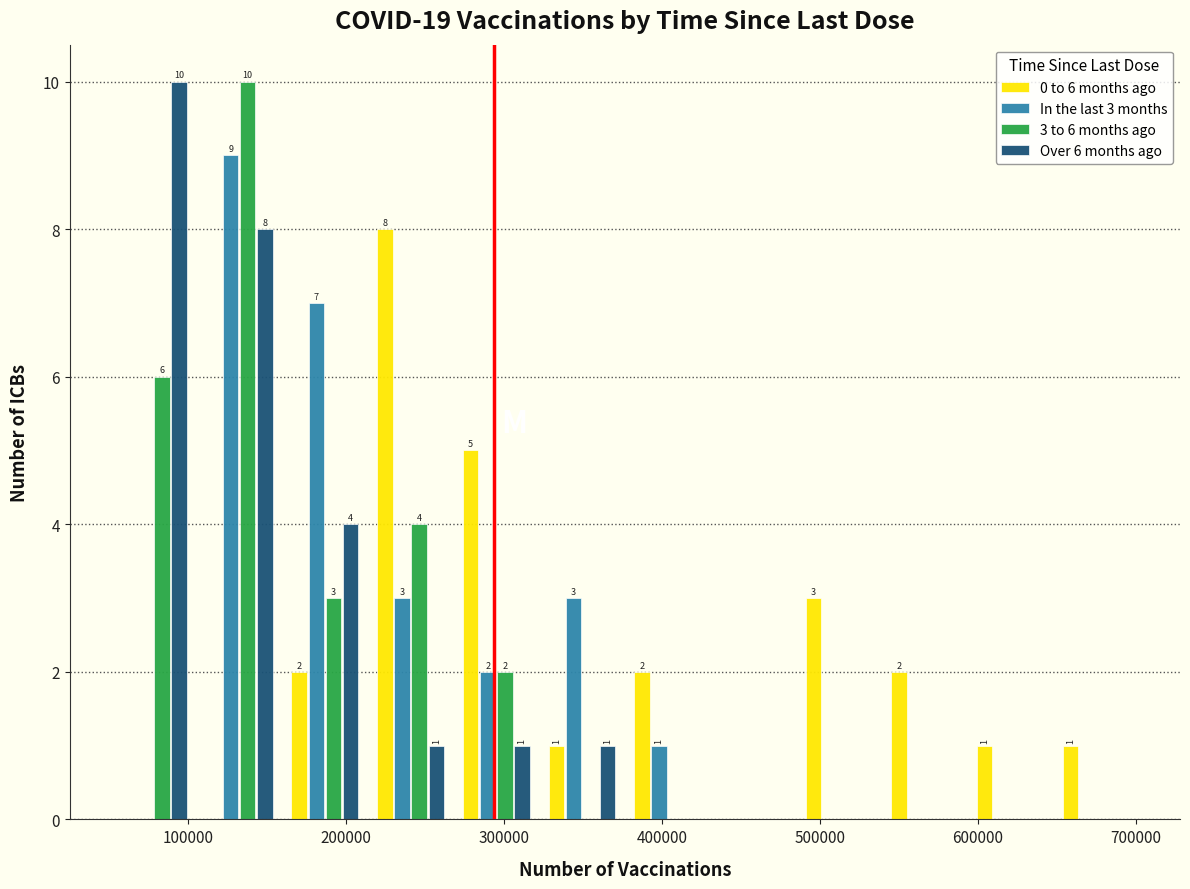

In the 3 to 6 months ago series, which range on the x-axis has the tallest bar?

110000 to 160000